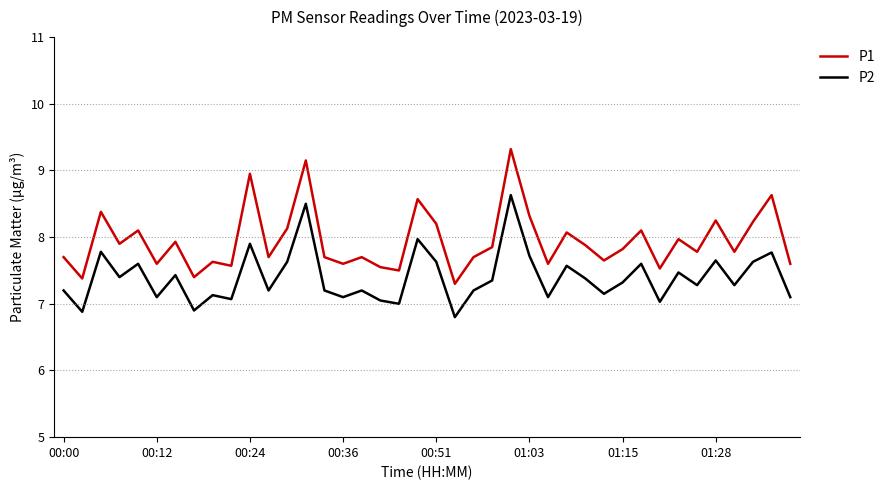

In P1, how many points are higher than both neighbors (excluding endpoints)?

14